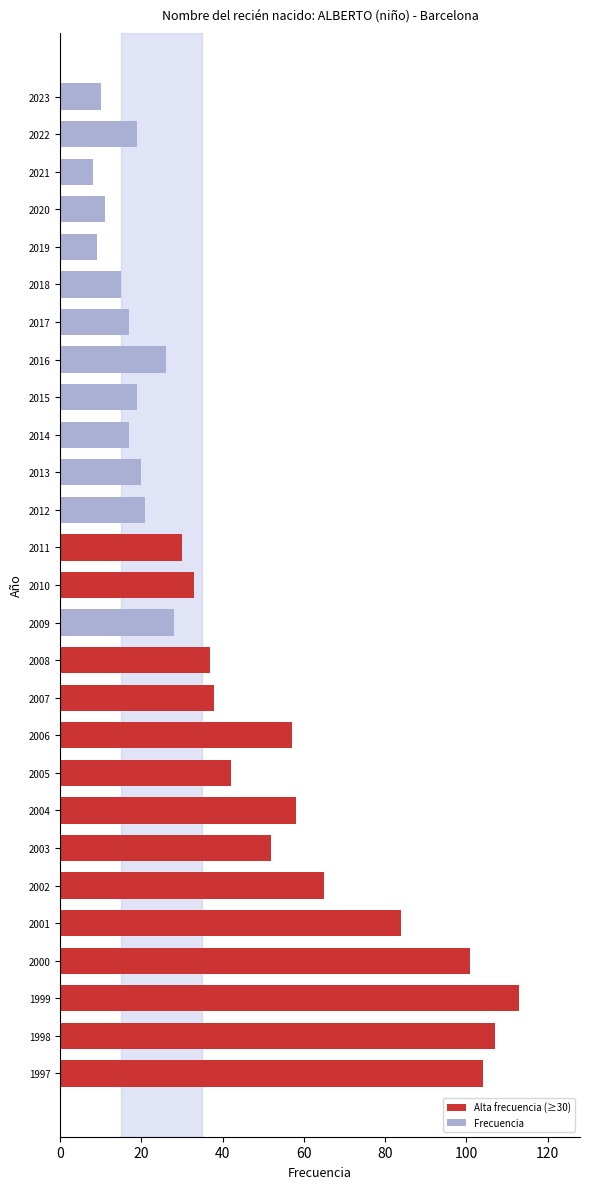

How many data points does each series have?

27